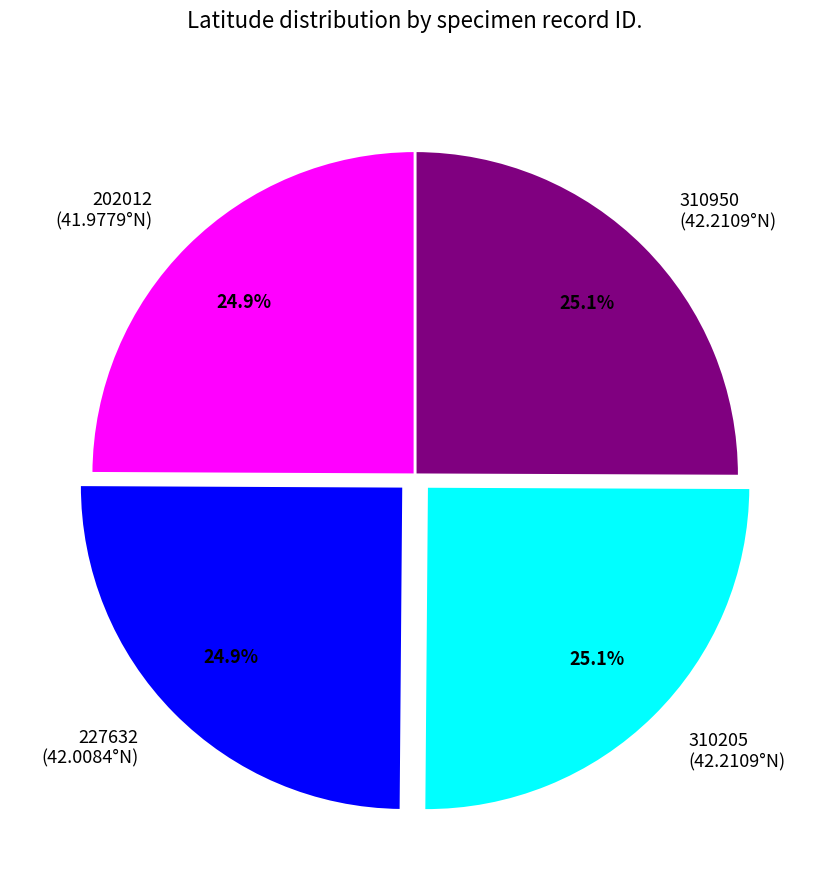

To the nearest percent, what percentage of the pie is 310950?

25%